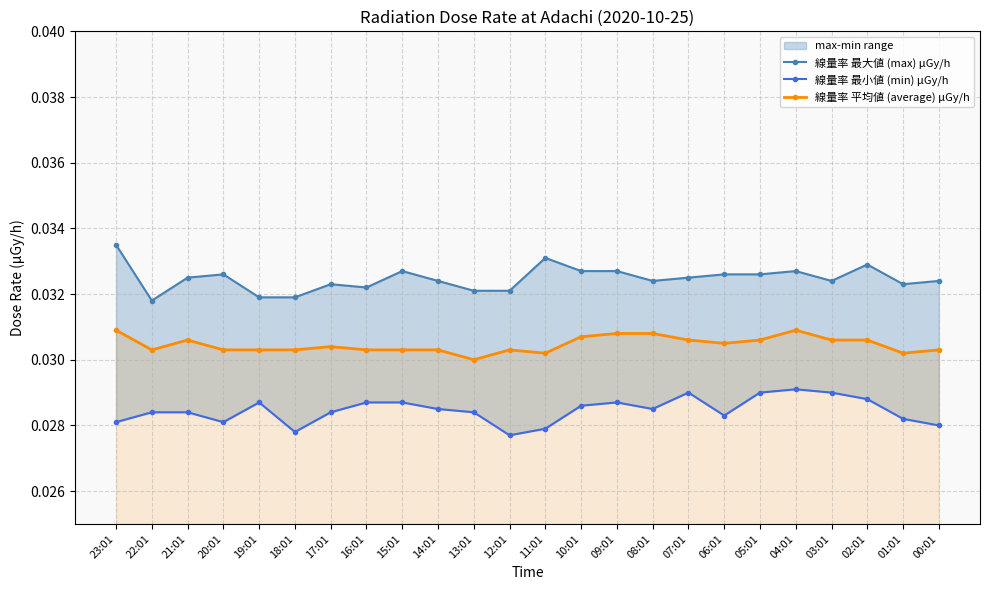

Does the chart have visible grid lines?

Yes